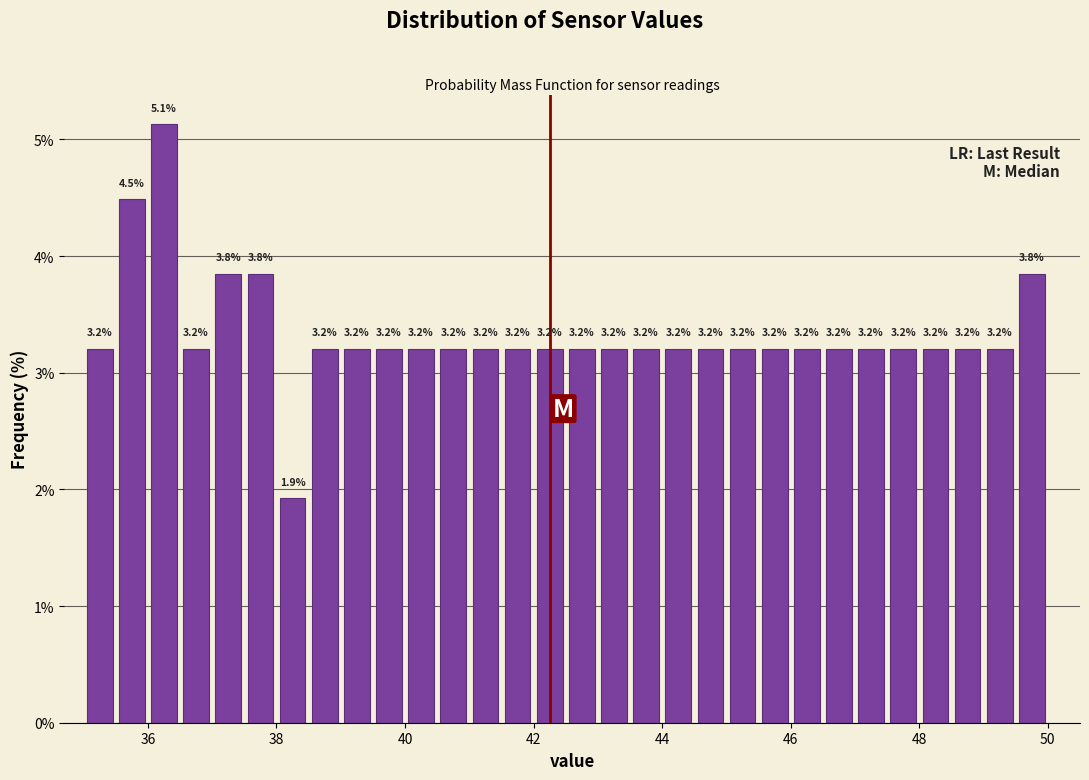

Around what value on the x-axis is the tallest bar? Give the approximate position of its centre, as read against the axis.

36.2